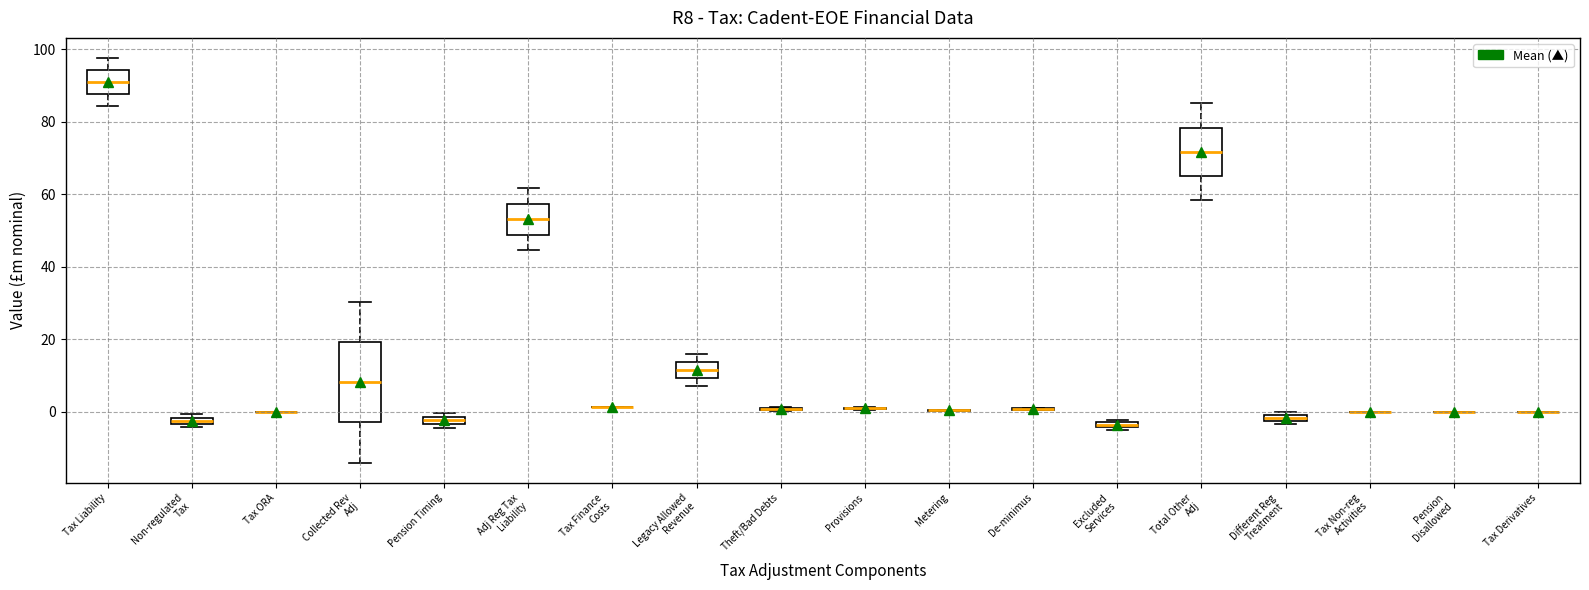

Where does the lower whisker of the box for Collected Rev Adj end on the y-axis? The values are not printed on the chart, so give them approximately, as read against the axis.

-14